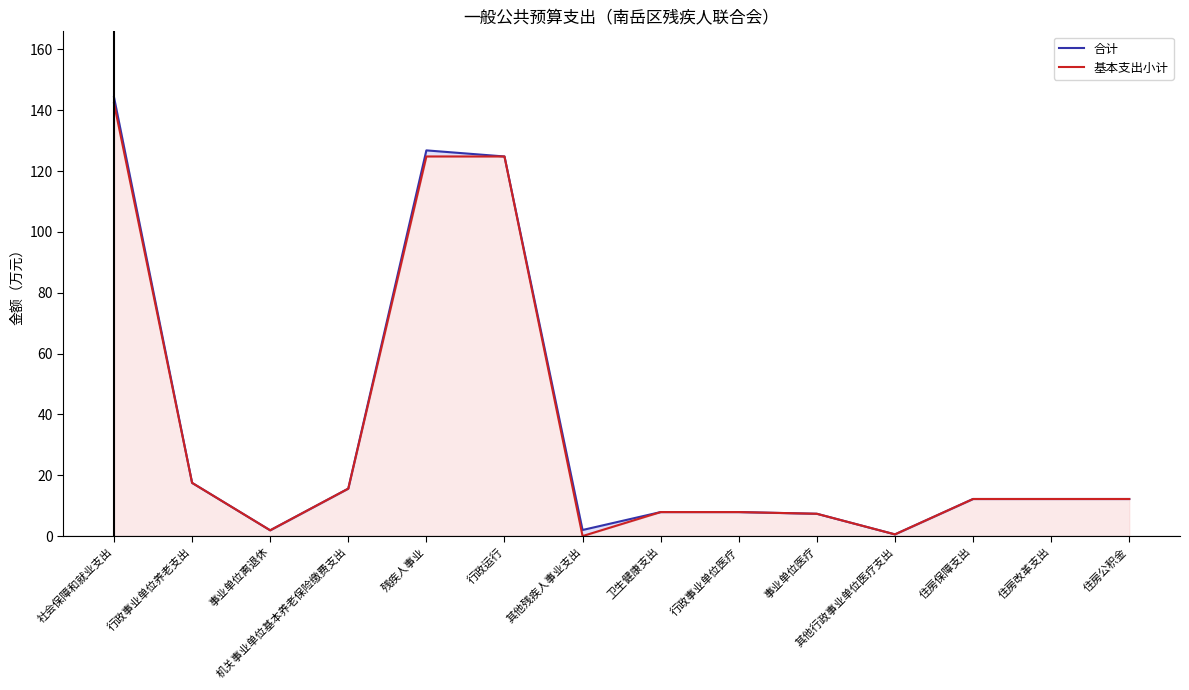

True or false: 合计 has a value of 6.7 at 行政事业单位养老支出.

False